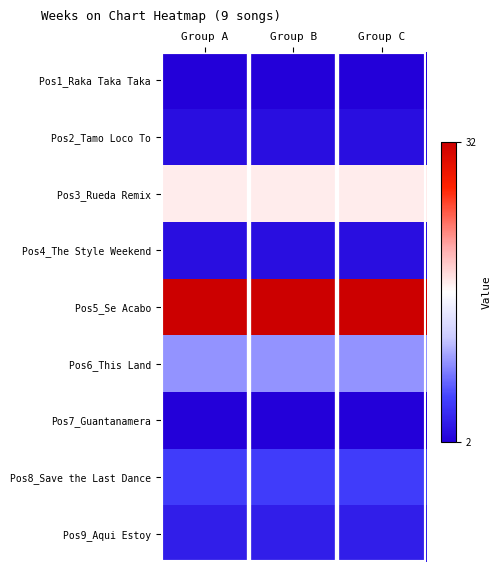

Reading left to right, extract all data points from this chart.

Pos1_Raka Taka Taka: Group A=2	Group B=2	Group C=2
Pos2_Tamo Loco To: Group A=3	Group B=3	Group C=3
Pos3_Rueda Remix: Group A=18	Group B=18	Group C=18
Pos4_The Style Weekend: Group A=3	Group B=3	Group C=3
Pos5_Se Acabo: Group A=32	Group B=32	Group C=32
Pos6_This Land: Group A=10	Group B=10	Group C=10
Pos7_Guantanamera: Group A=2	Group B=2	Group C=2
Pos8_Save the Last Dance: Group A=6	Group B=6	Group C=6
Pos9_Aqui Estoy: Group A=4	Group B=4	Group C=4